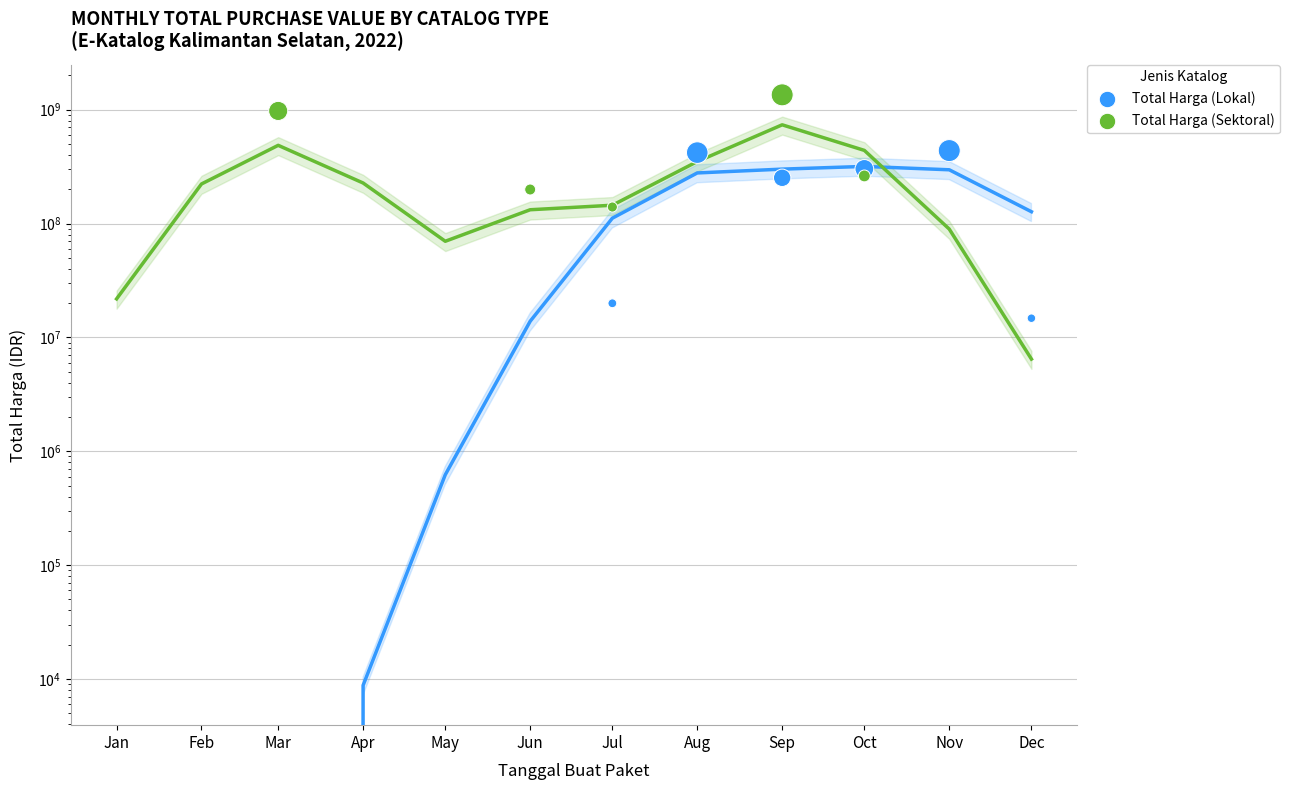

Which series has the largest total across all categories?

Total Harga (Sektoral)